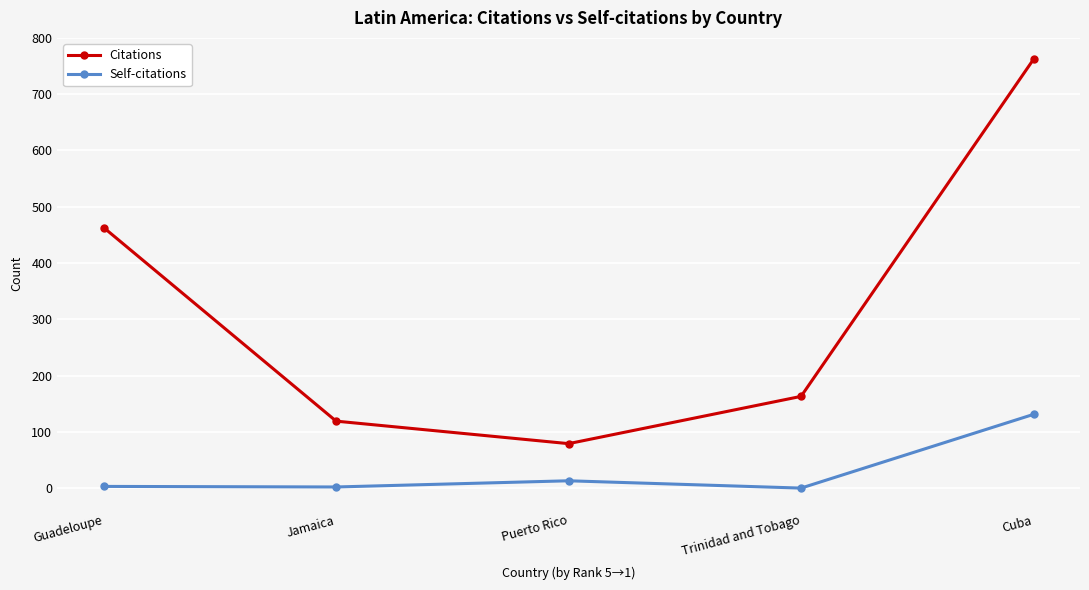

What are all the series names shown in the legend?

Citations, Self-citations